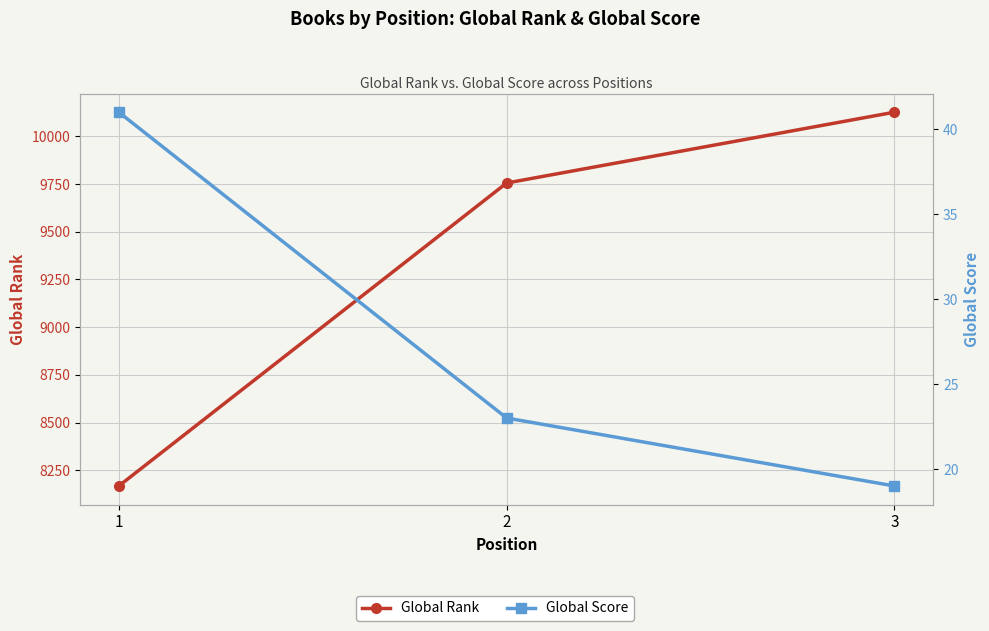

What value does the Global Rank series have at 2, to the nearest 50?

9750